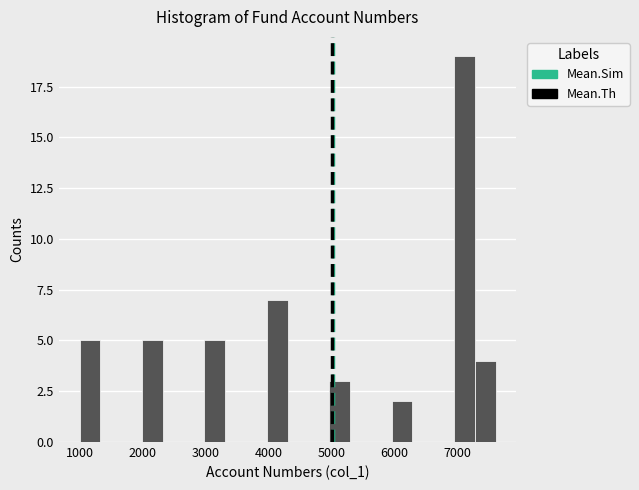

Read against the x-axis, roughly where is the centre of the tallest bar?

7100